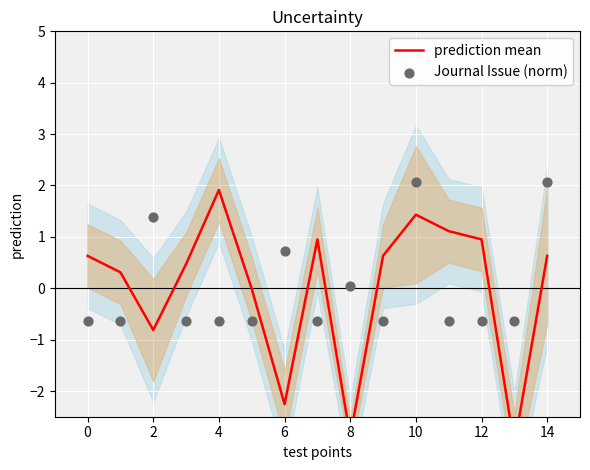

What is the total value across all series at 12?

0.3